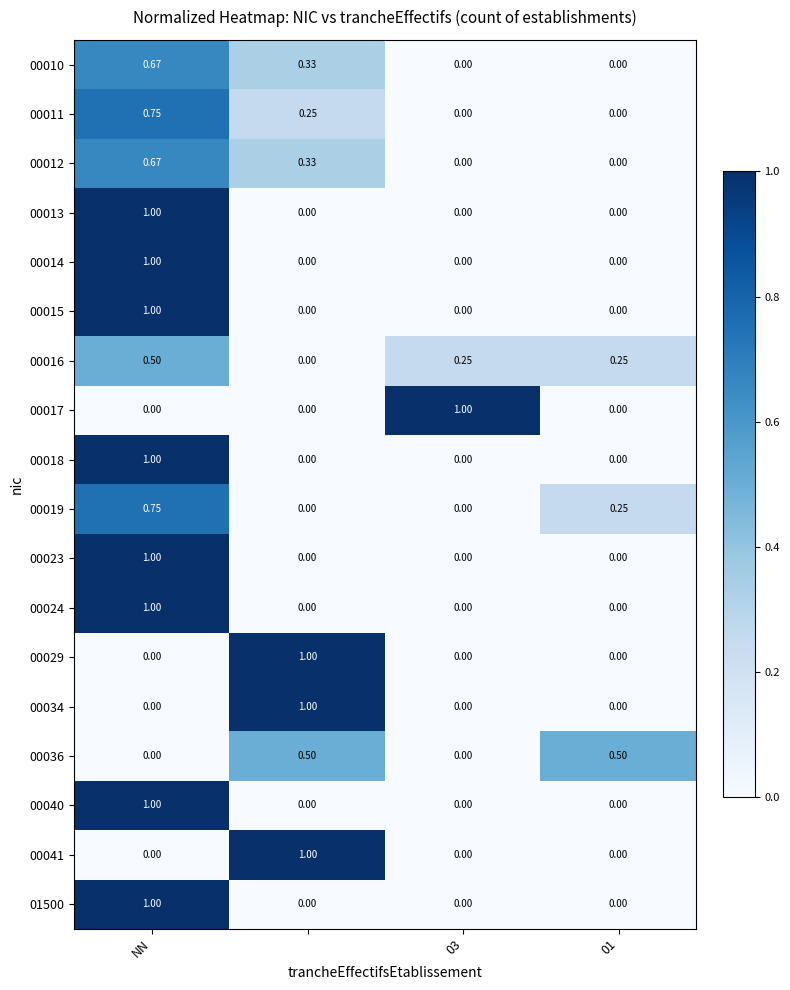

Rank the series by their maximum value, from highest to lowest.

00013, 00014, 00015, 00017, 00018, 00023, 00024, 00029, 00034, 00040, 00041, 01500, 00011, 00019, 00010, 00012, 00016, 00036